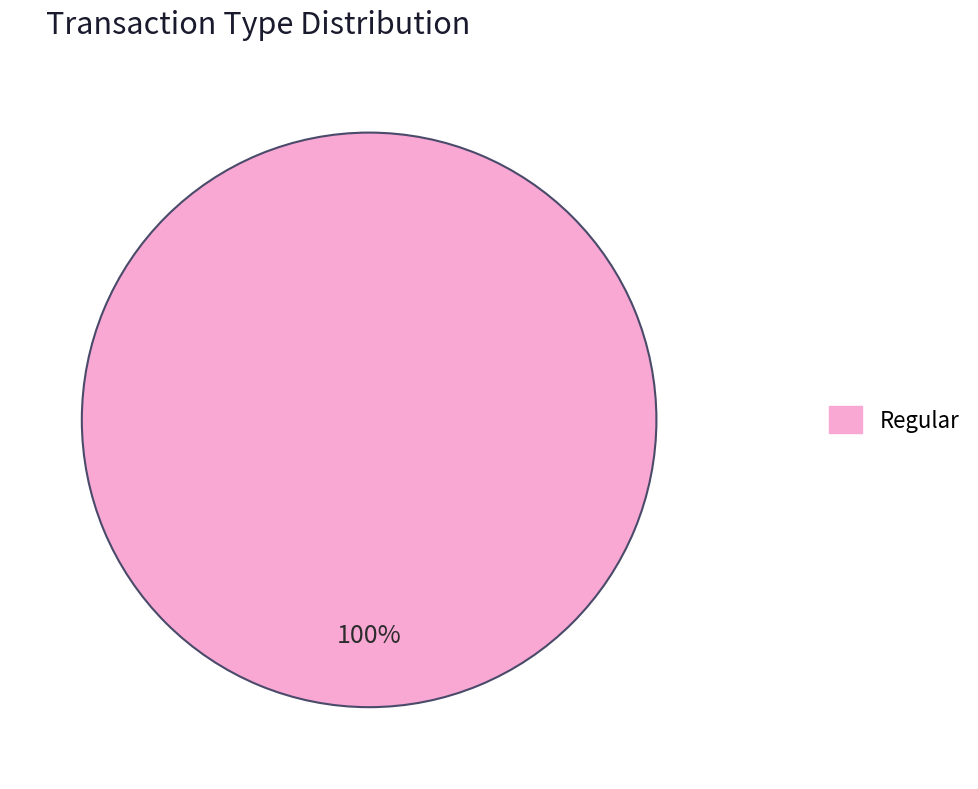

Count the number of slices in the pie.

2